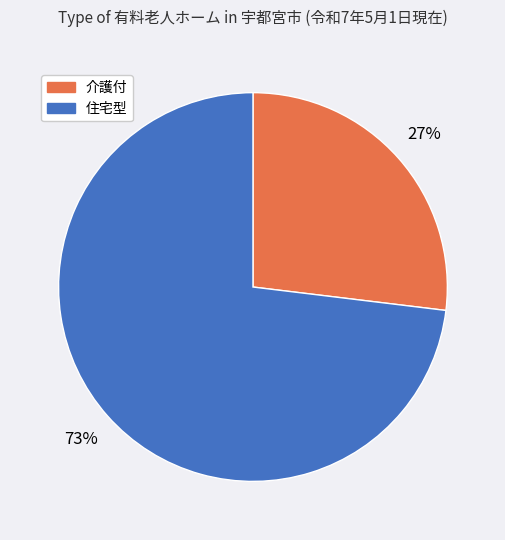

To the nearest percent, what portion does 住宅型 represent?

73%